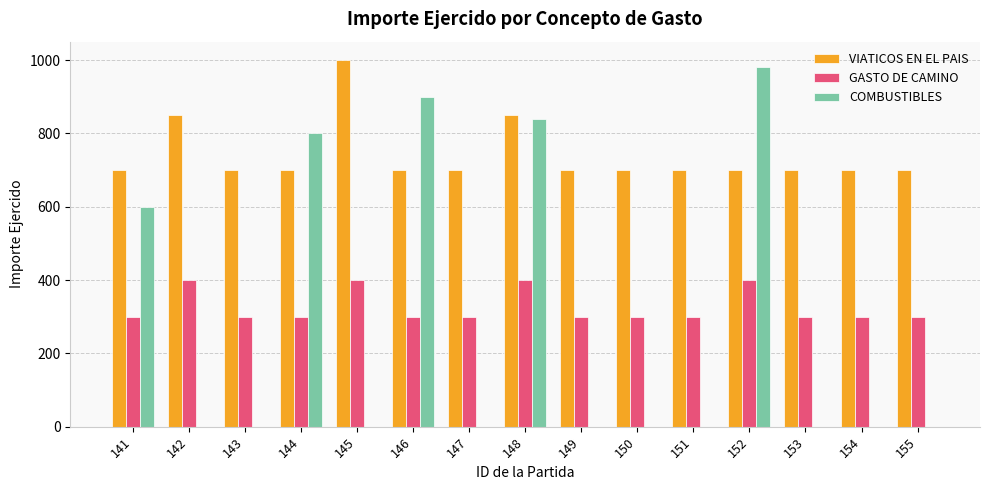

What are all the series names shown in the legend?

VIATICOS EN EL PAIS, GASTO DE CAMINO, COMBUSTIBLES